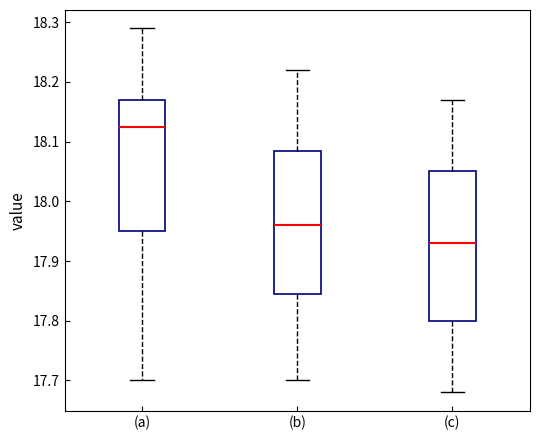

Which box's median line is the highest?

(a)